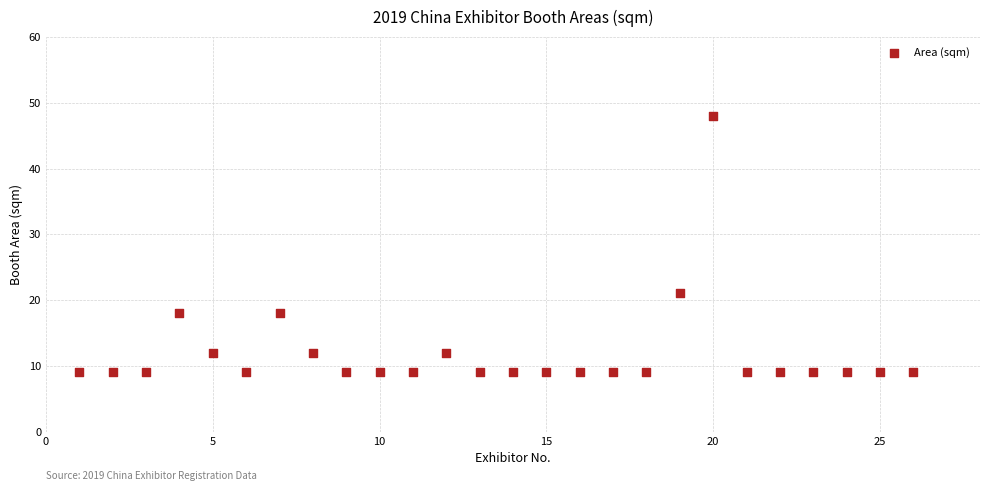

What Y value in the scatter plot is closest to 28?

21